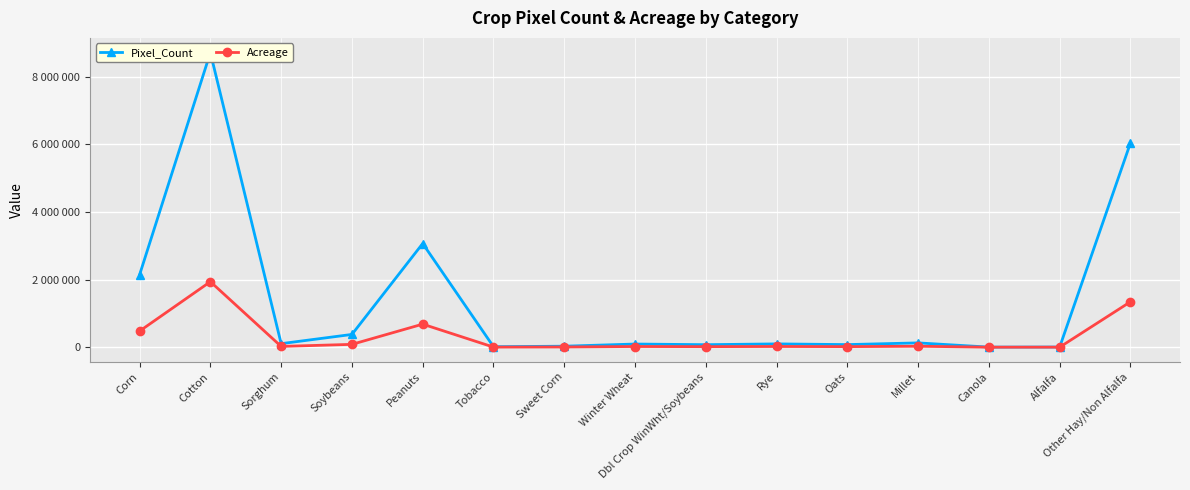

Which series has the widest spread of values?

Pixel_Count